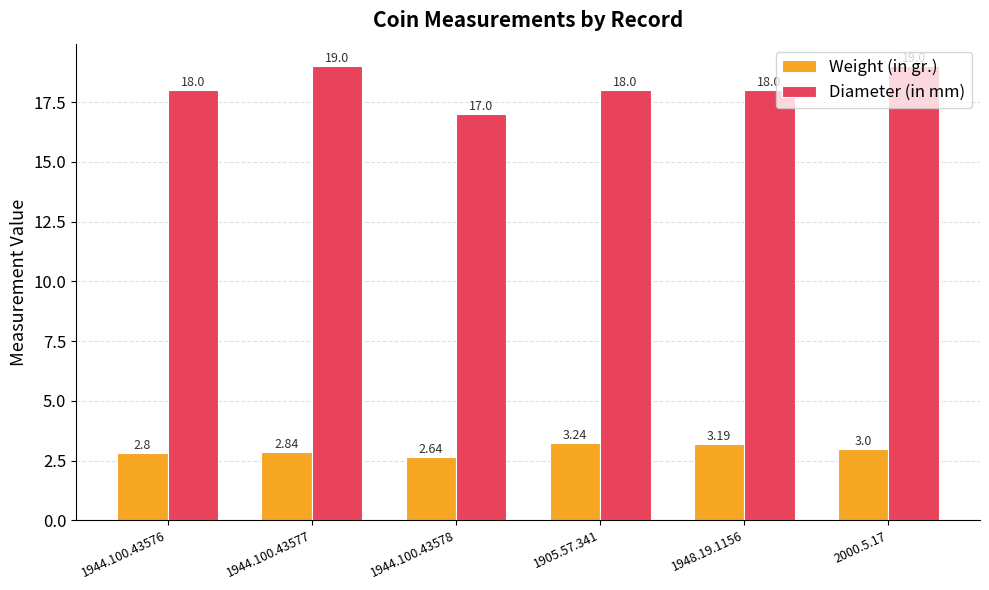

Which series has the widest spread of values?

Diameter (in mm)